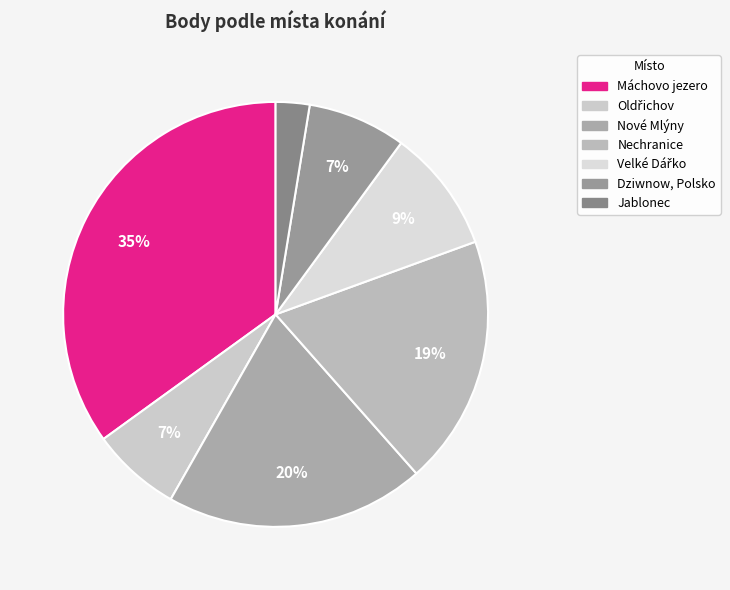

How many segments does this pie chart have?

7